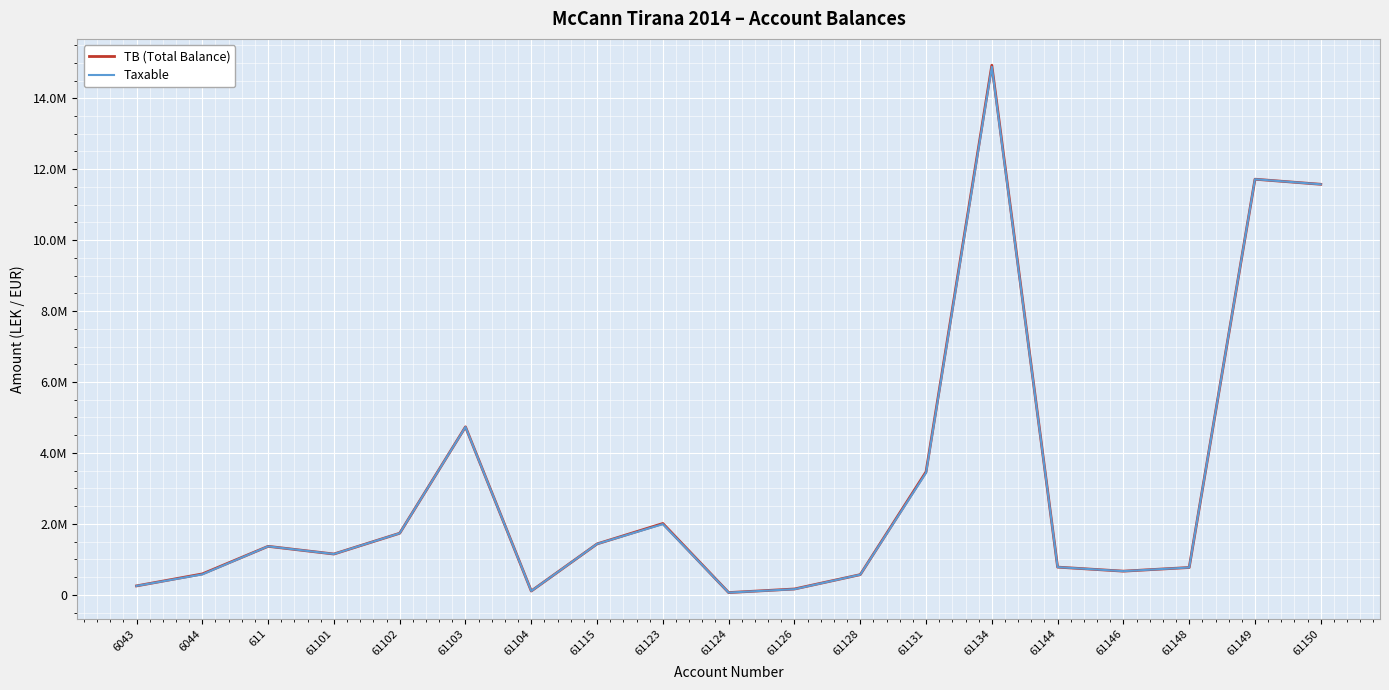

What is the difference between the second highest and minimum values in the Taxable series?

11656063.4